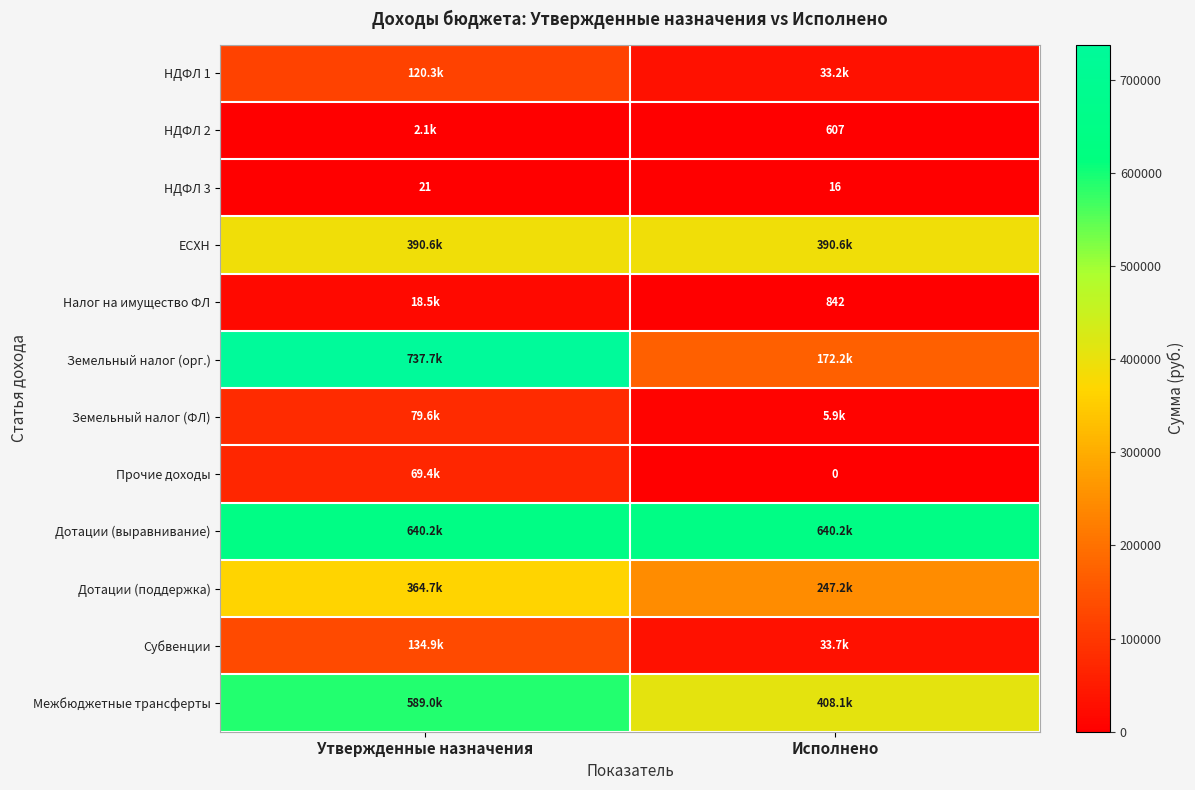

How many data points in НДФЛ 3 are less than 21?

1